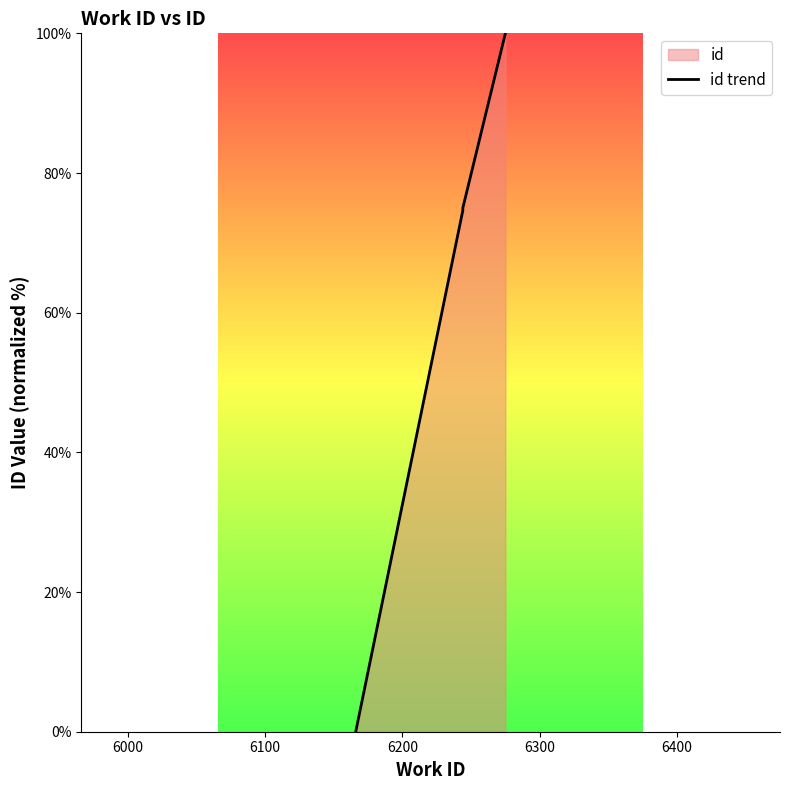

Reading left to right, transcribe all the data shown in this chart.

0.0	74.6	75.0	100.0